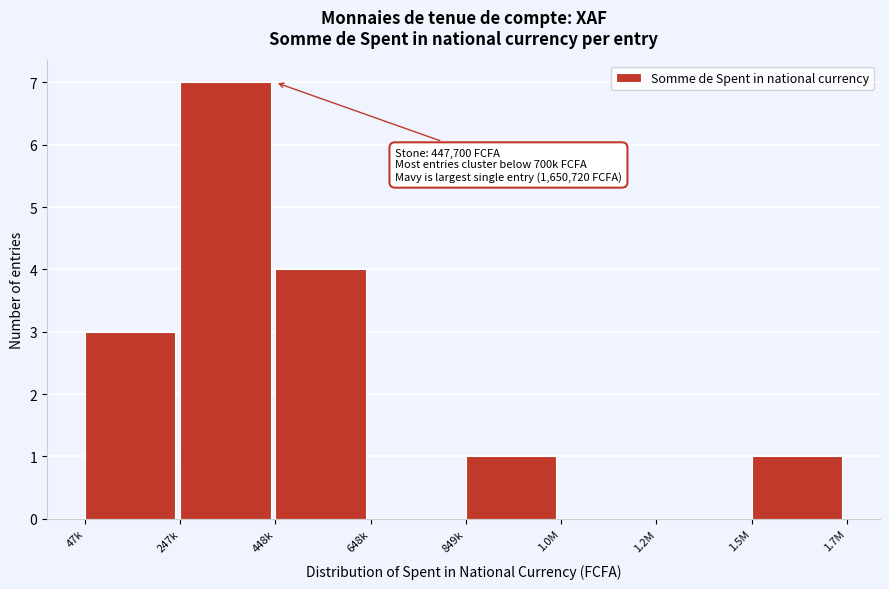

Reading right to left, transcribe all the data shown in this chart.

1.5M=1	1.2M=0	1.0M=0	849k=1	648k=0	448k=4	247k=7	47k=3